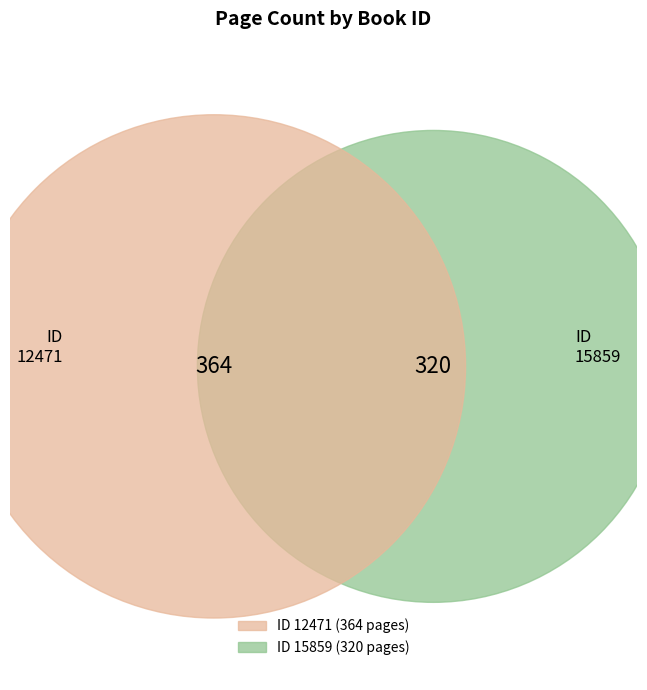

To the nearest percent, what is the difference between the 12471 and 15859 slice percentages?

6%